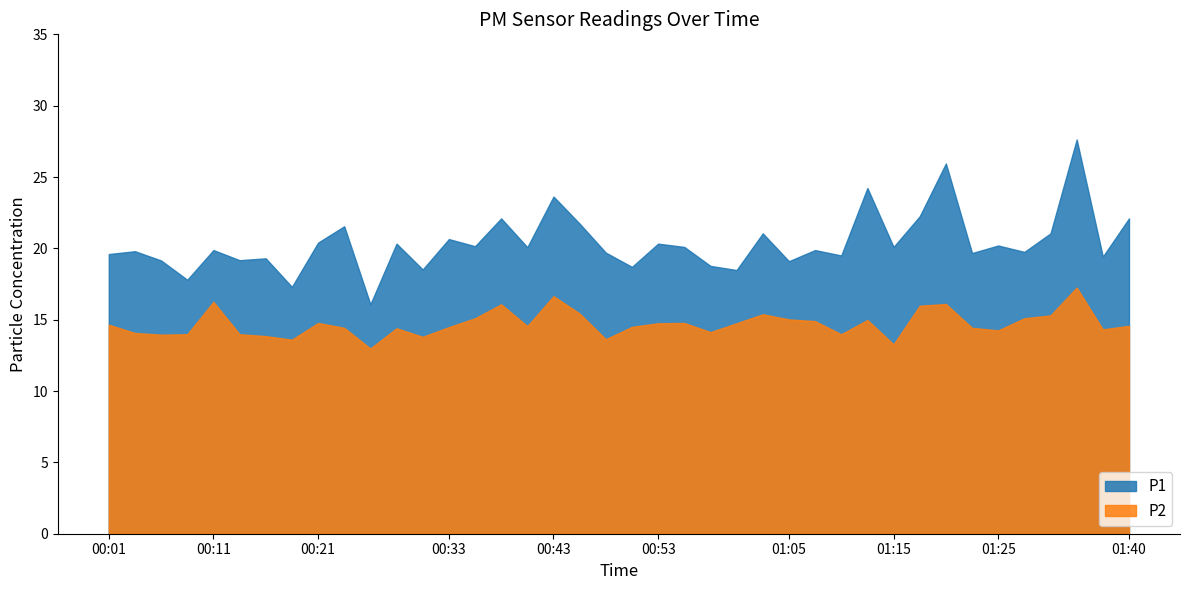

Which series changed the most between 00:55 and 01:15?

P2